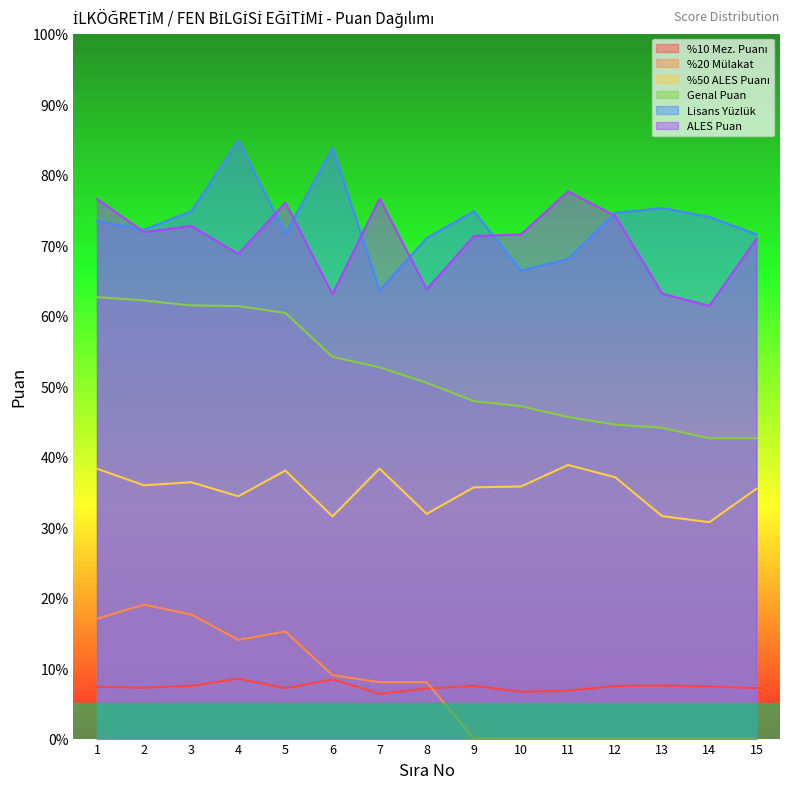

What is the difference between the highest and lowest values at 11?

77.6